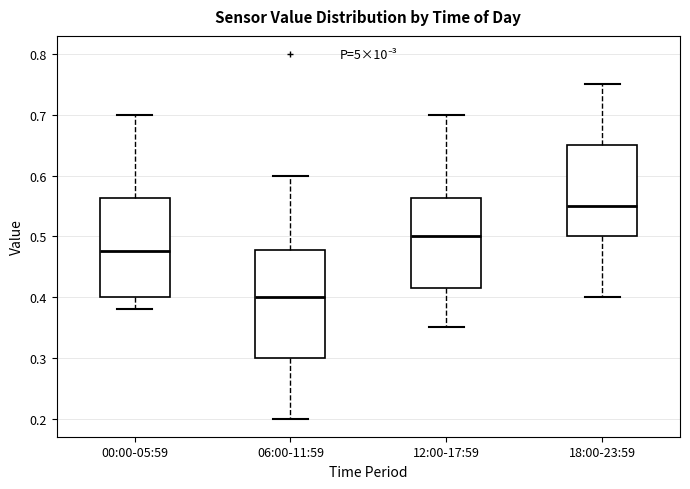

Reading left to right, transcribe this box plot: for each box, give where its median line is, the range the box spans, and where its two whiskers end, as read against the y-axis. The values are not printed on the chart, so give them approximately, as read against the axis.

00:00-05:59: median 0.48, box 0.40 to 0.56, whiskers 0.38 to 0.70
06:00-11:59: median 0.40, box 0.30 to 0.48, whiskers 0.20 to 0.60
12:00-17:59: median 0.50, box 0.42 to 0.56, whiskers 0.35 to 0.70
18:00-23:59: median 0.55, box 0.50 to 0.65, whiskers 0.40 to 0.75